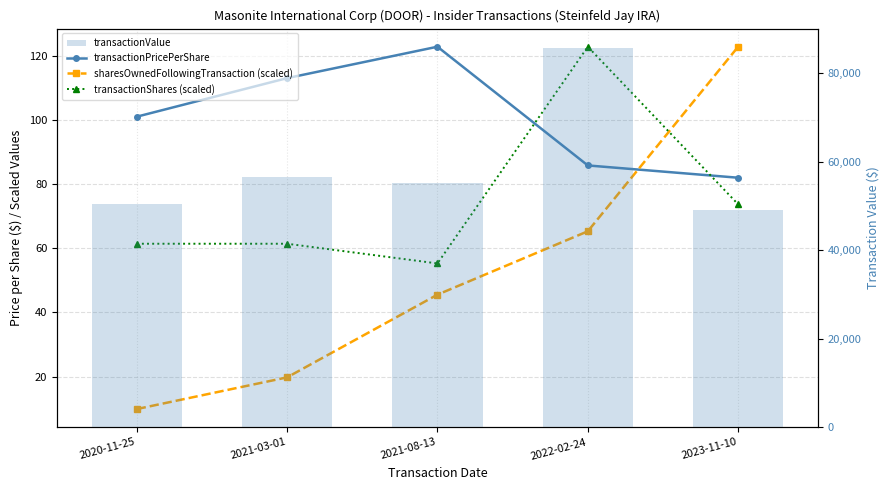

Which series has the largest range (max minus min)?

transactionValue